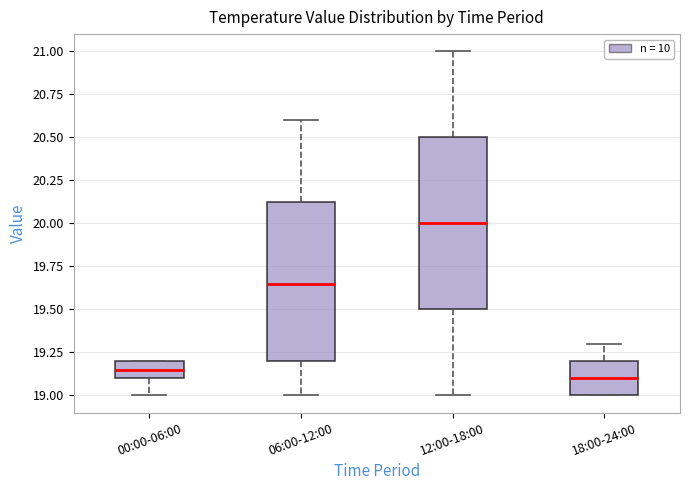

Where does the lower whisker of the box for 12:00-18:00 end on the y-axis? The values are not printed on the chart, so give them approximately, as read against the axis.

19.00